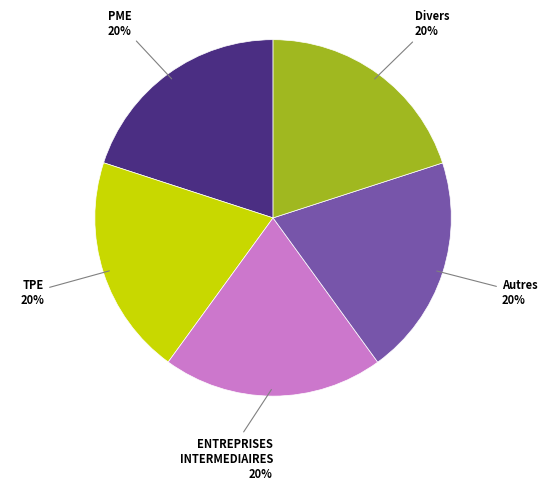

Do PME and TPE together represent more than half of the pie?

No